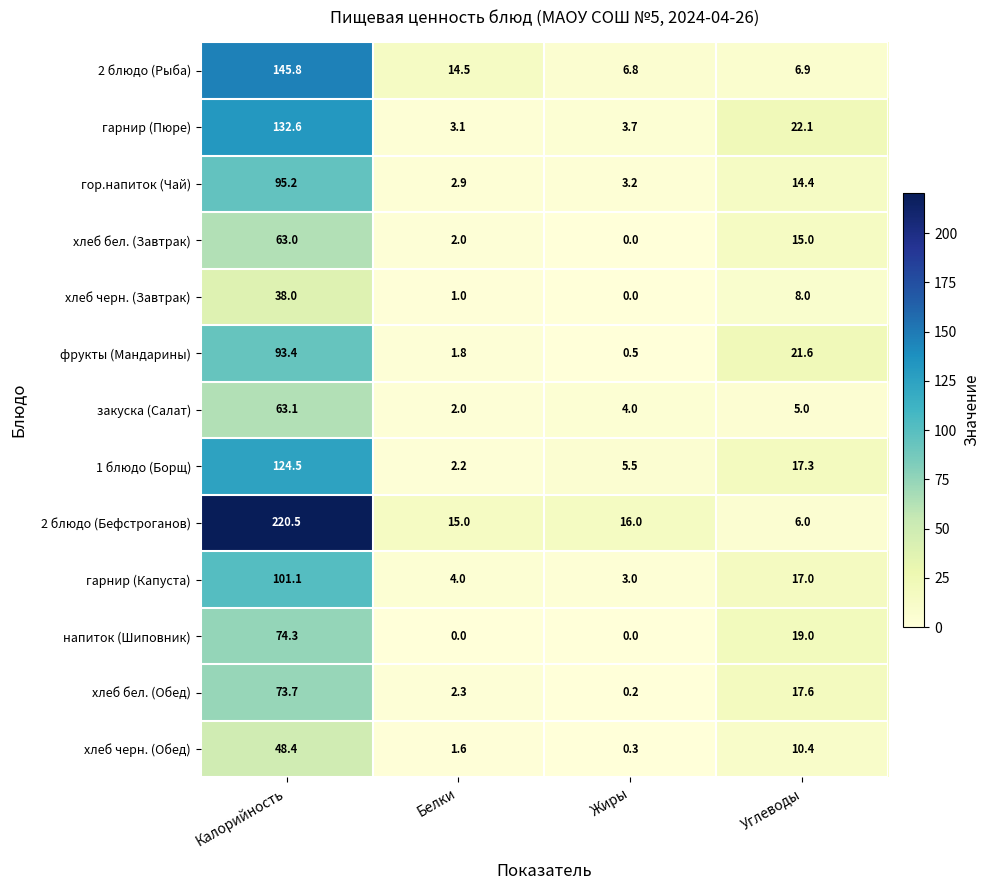

What is the difference between the 1 блюдо (Борщ) values at Белки and Жиры?

3.3